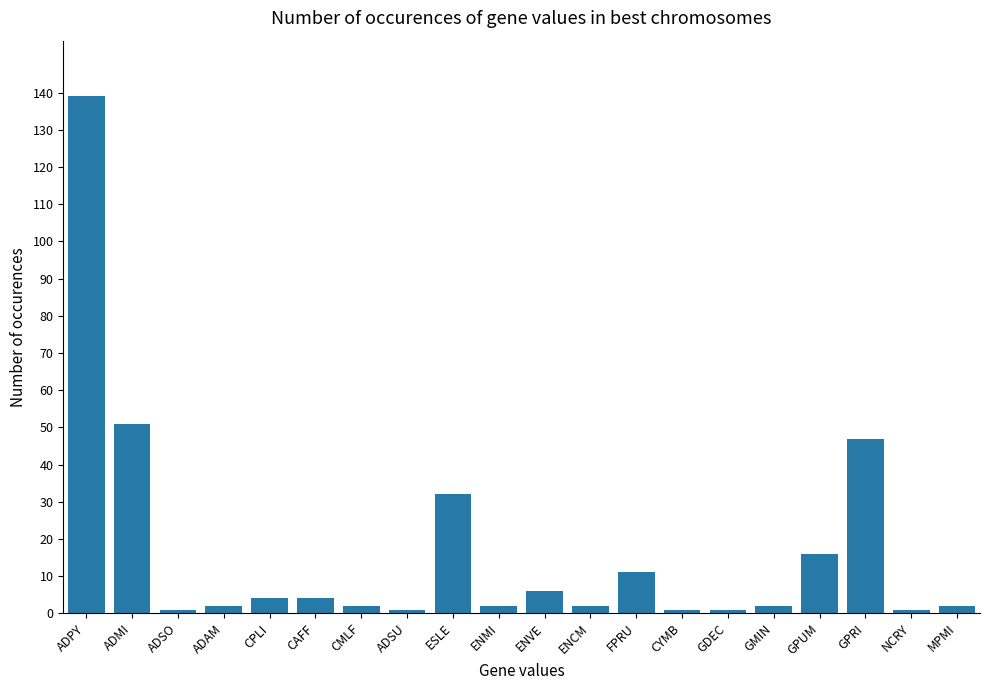

At which label does the data first exceed 2?

ADPY